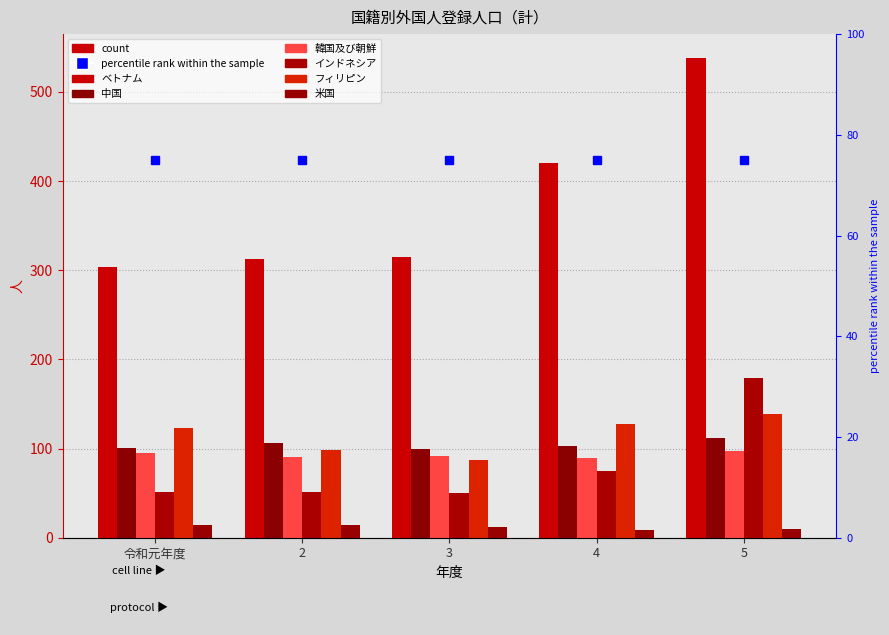

What is the difference between the highest and lowest values at 3?

303